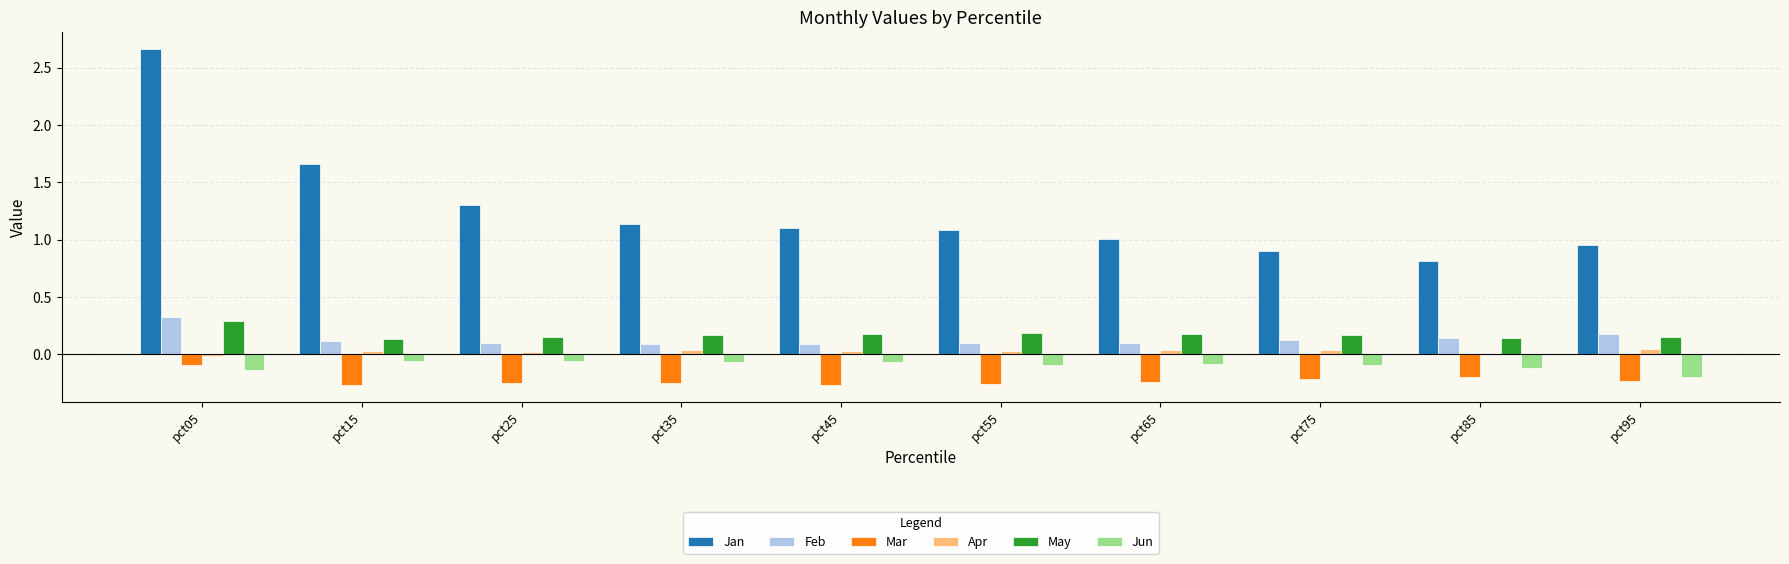

What is the sum of all May values?

1.8